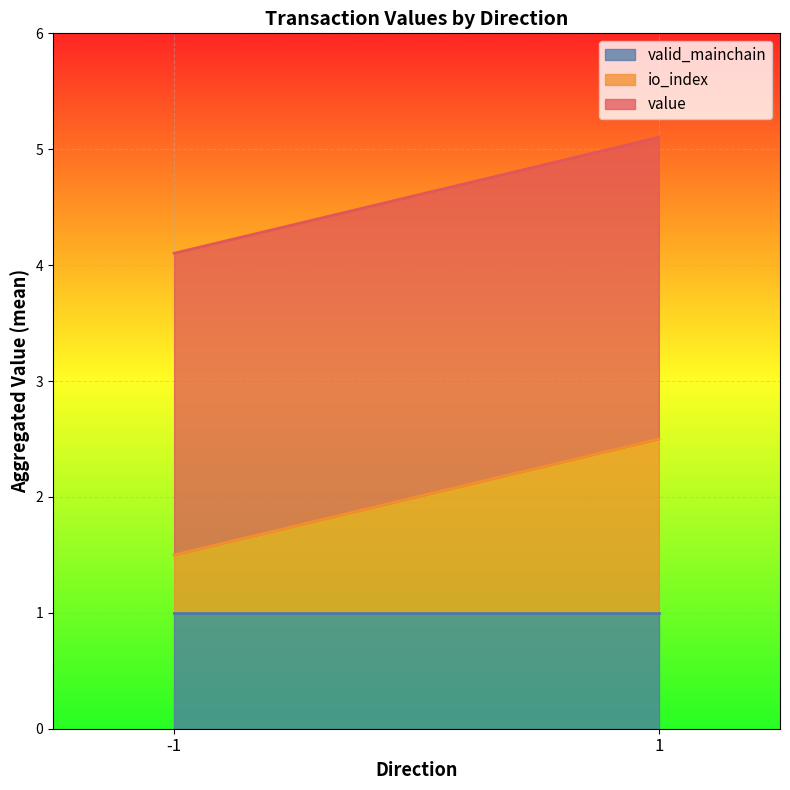

True or false: valid_mainchain has more than 0 interior local peaks.

False